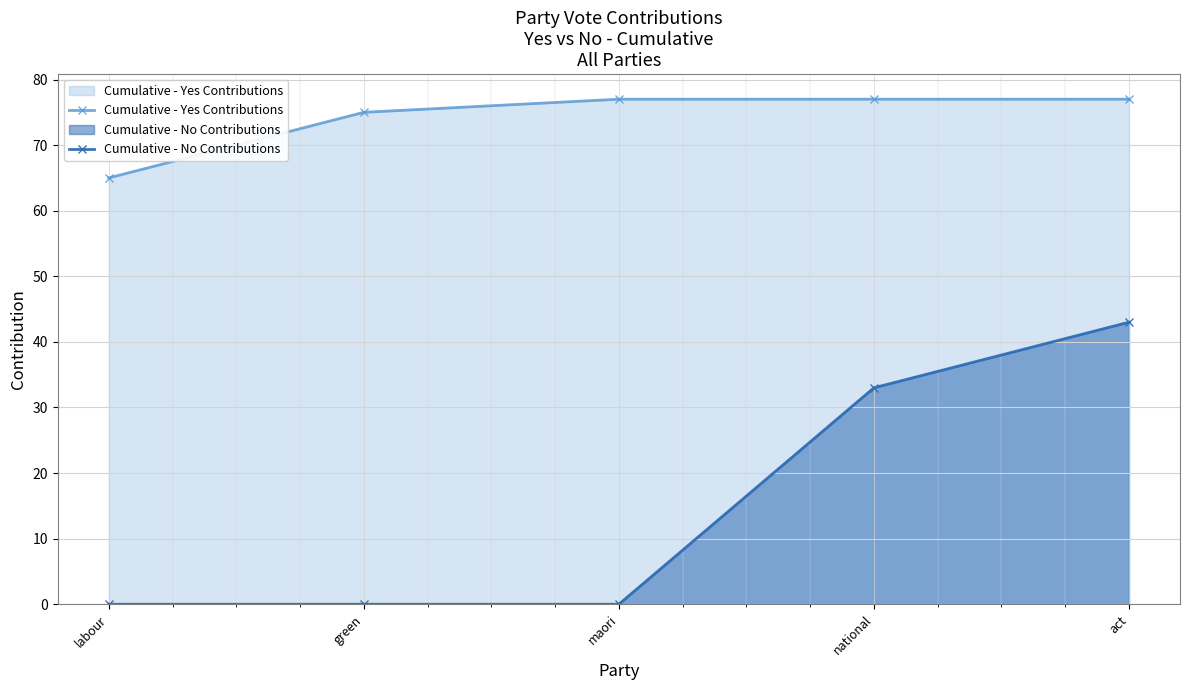

Reading left to right, list all the values displayed in this chart.

Cumulative - Yes Contributions: 65	75	77	77	77
Cumulative - No Contributions: 0	0	0	33	43